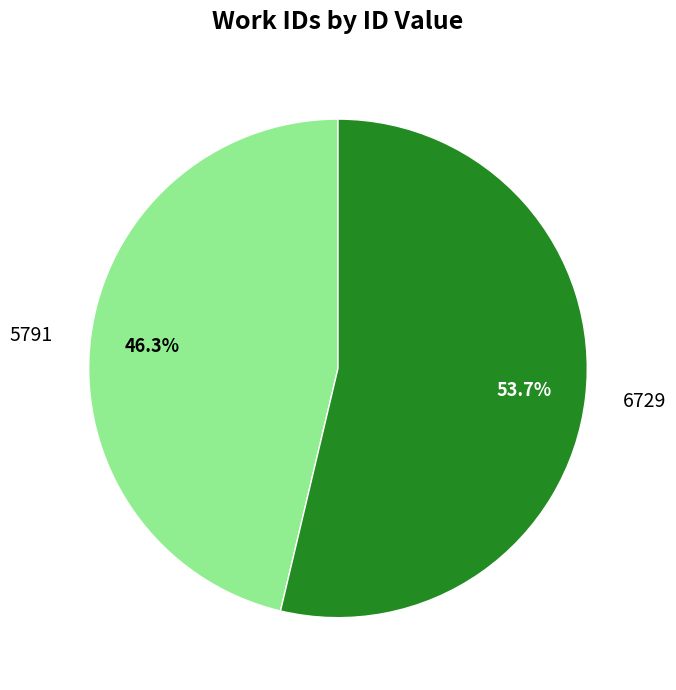

Is it true that 5791 is 36% of the pie?

False